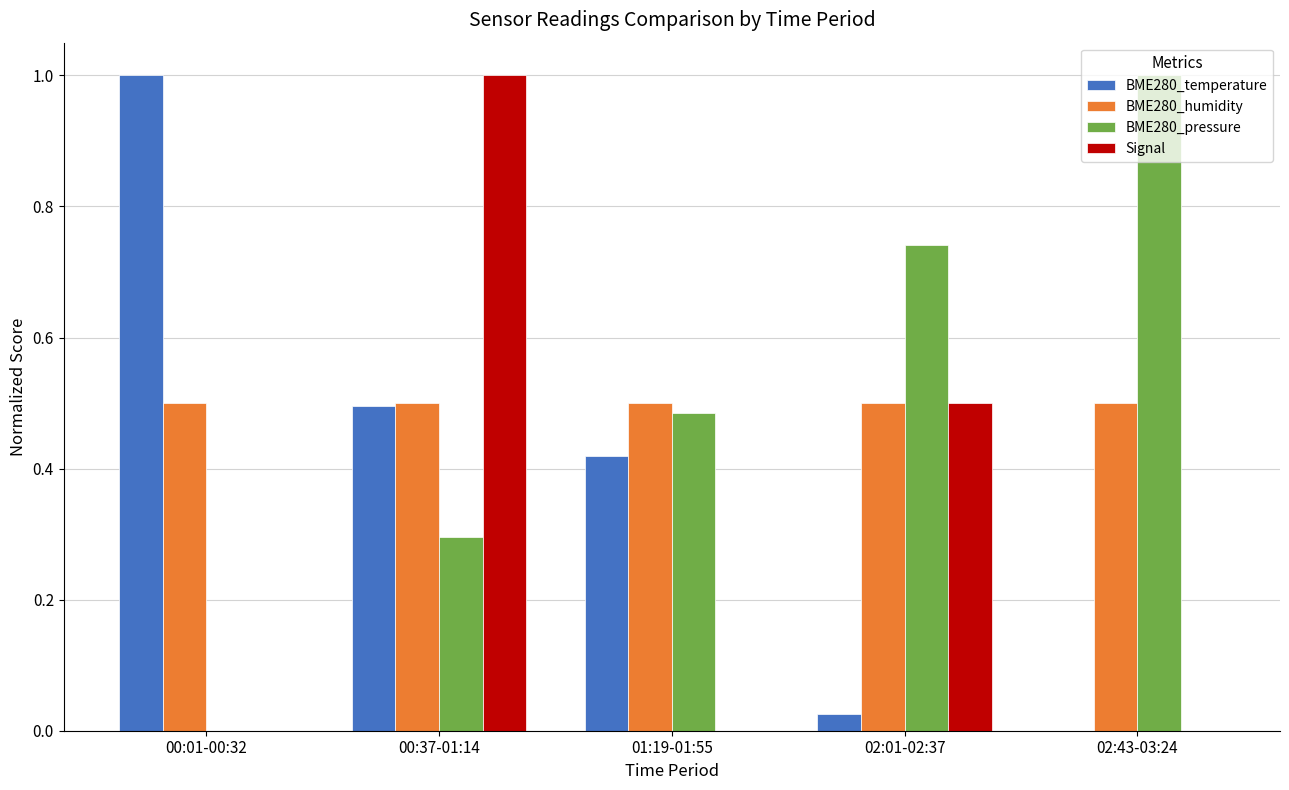

What is the maximum value for BME280_pressure?

1.0